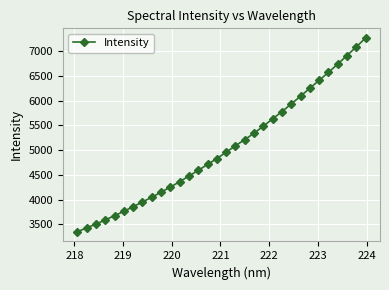

What is the difference between the maximum and minimum values?

3925.7